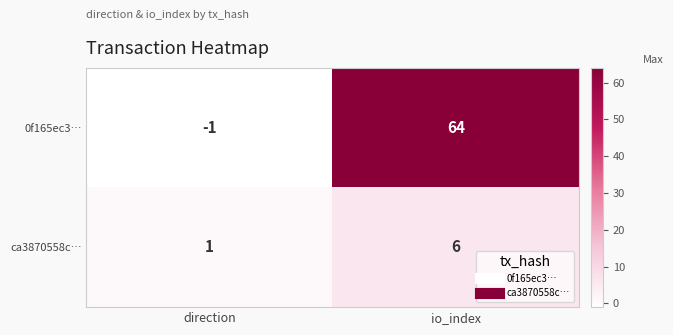

Which series changed the most between direction and io_index?

0f165ec3…